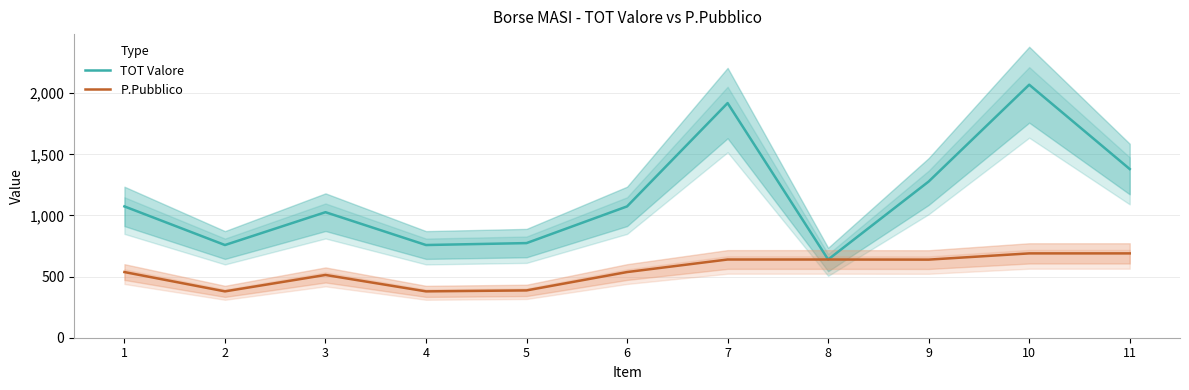

How many interior local peaks does the P.Pubblico series have?

1